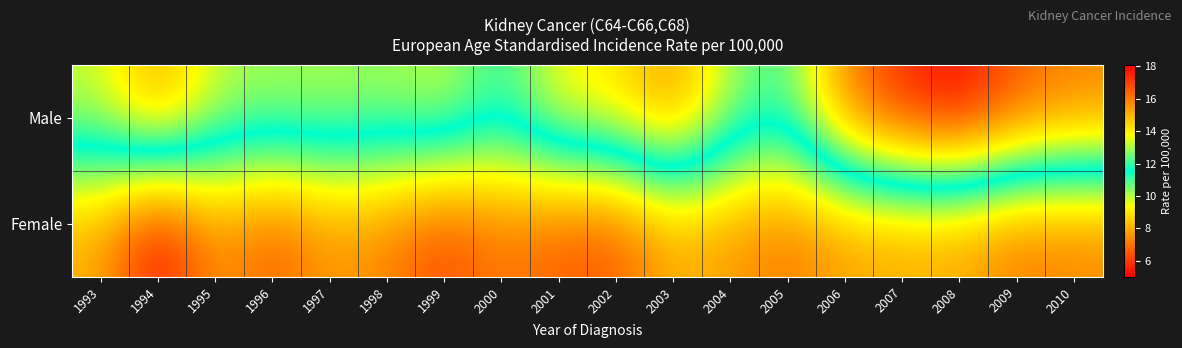

How many data points does each series have?

18